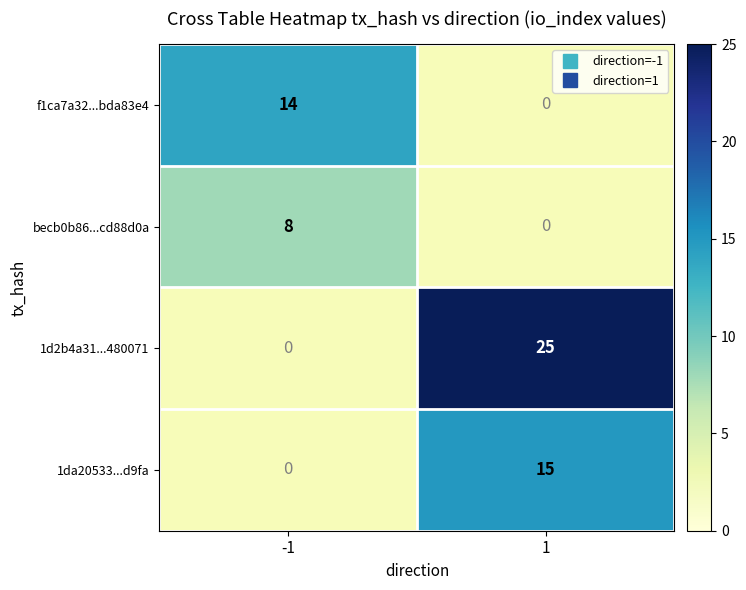

What is the greatest value displayed?

25.0